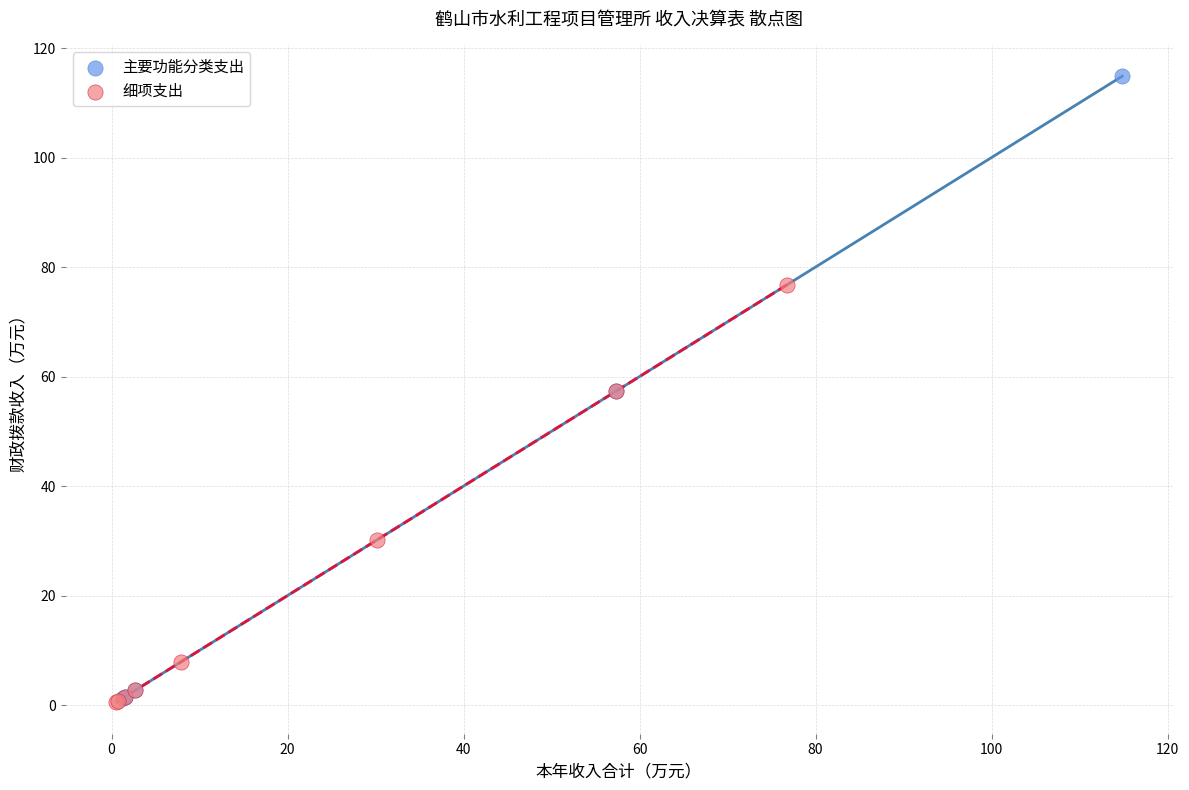

Which series has the widest spread of Y values?

主要功能分类支出